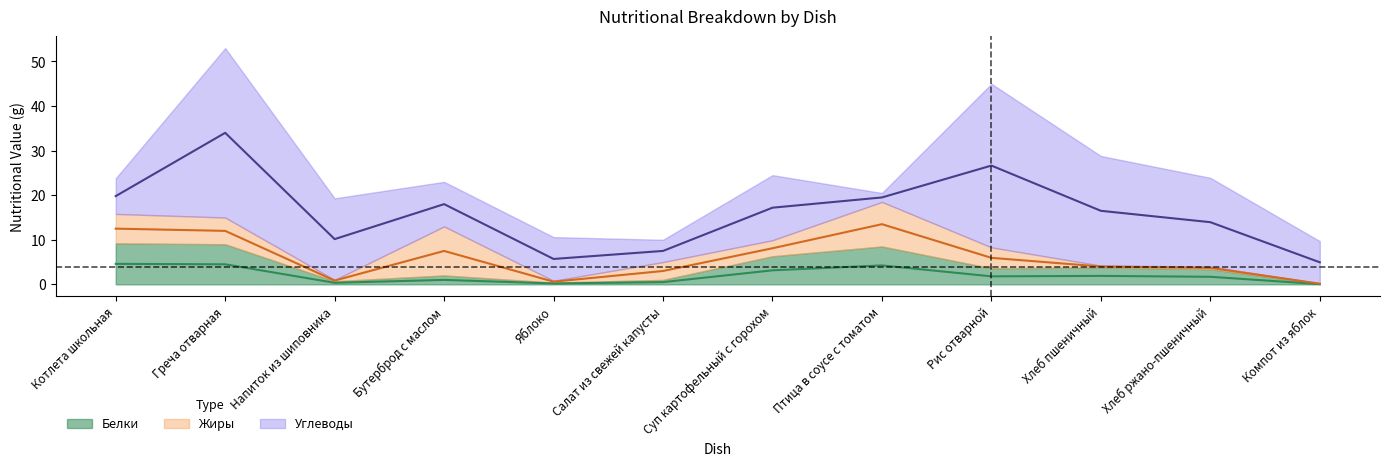

What are all the series names shown in the legend?

Белки, Жиры, Углеводы